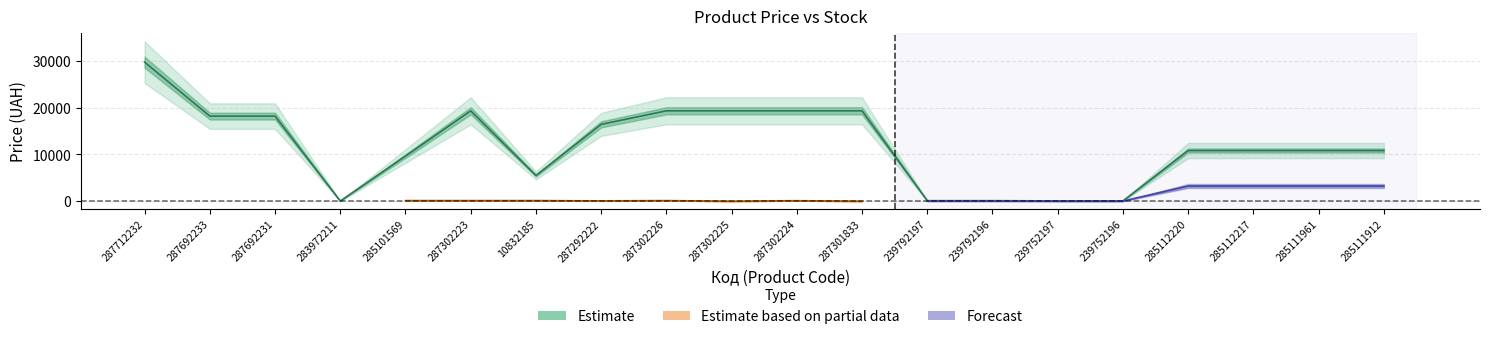

What is the difference between the values at 287292222 and 287301833?

2894.9